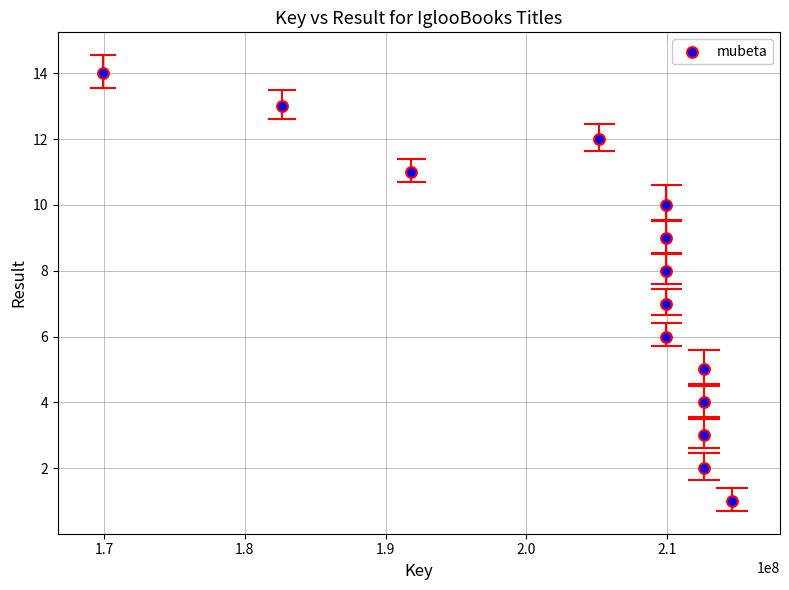

What is the range of X values (max minus min)?

44721489